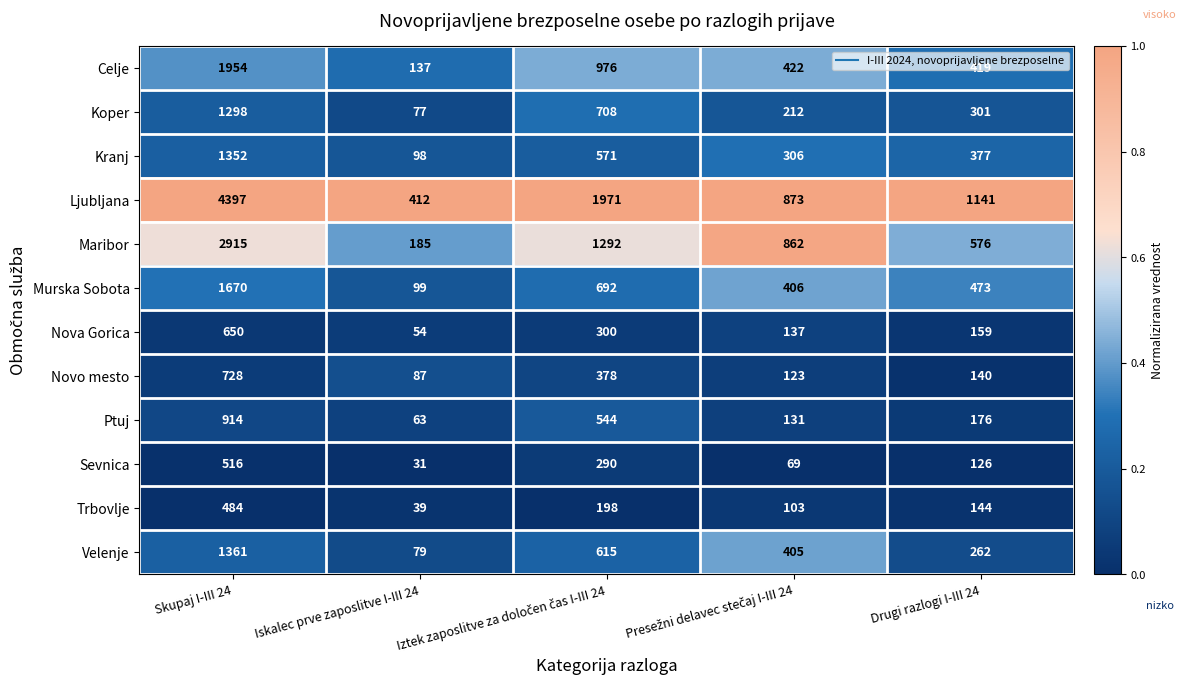

Is it true that Novo mesto equals 728 at Skupaj I-III 24?

True